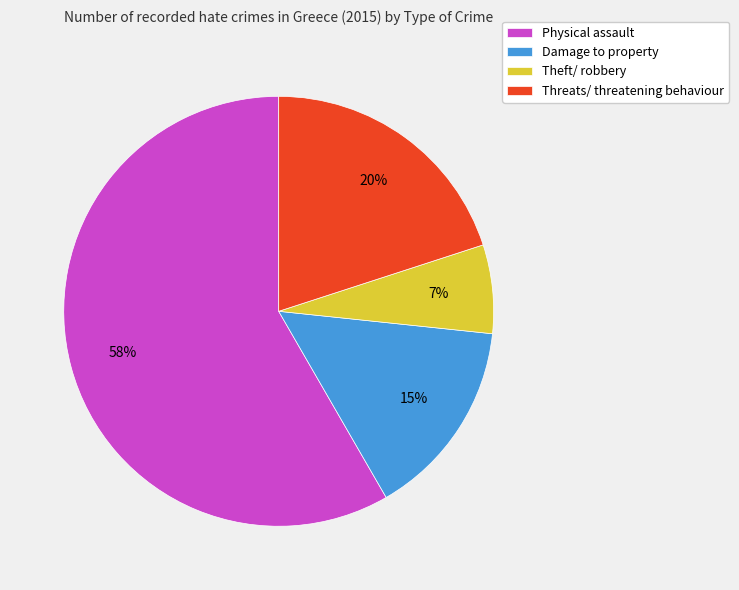

The Threats/ threatening behaviour slice represents 29% of the pie. True or false?

False